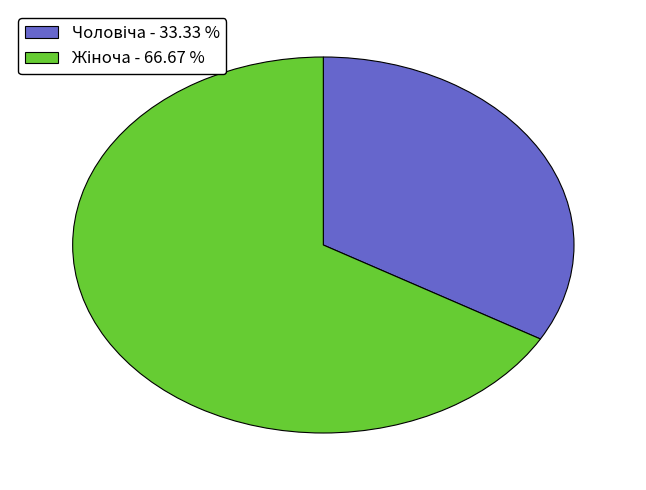

Is there any slice that represents more than half of the pie?

Yes